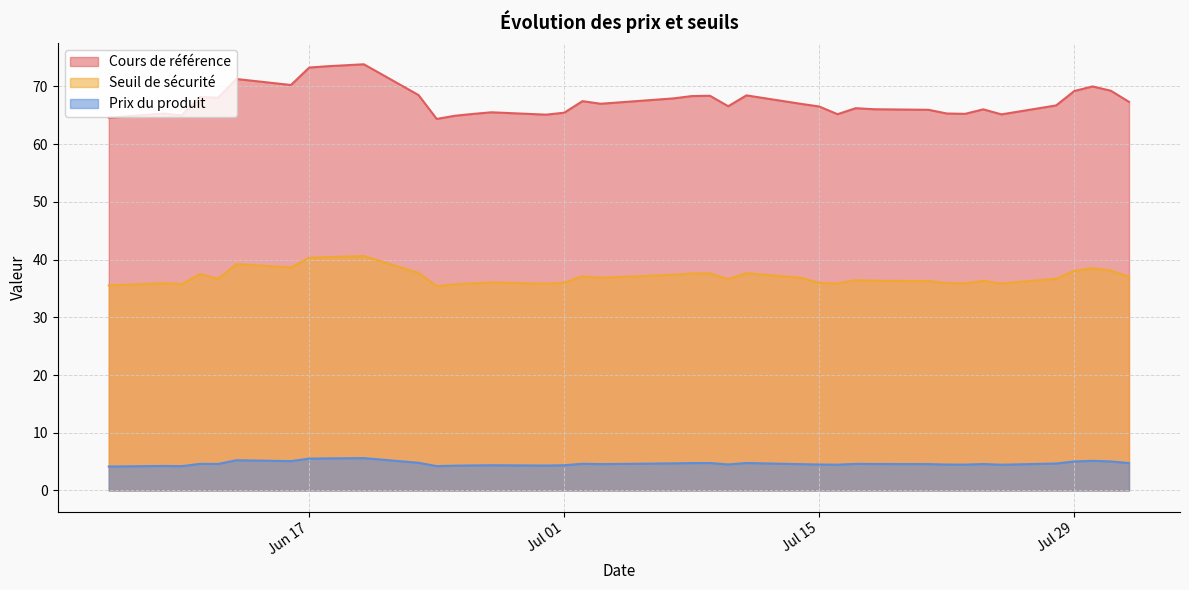

Is the value of Cours de référence at 2025-06-20 greater than the value of Seuil de sécurité at 2025-07-18?

Yes